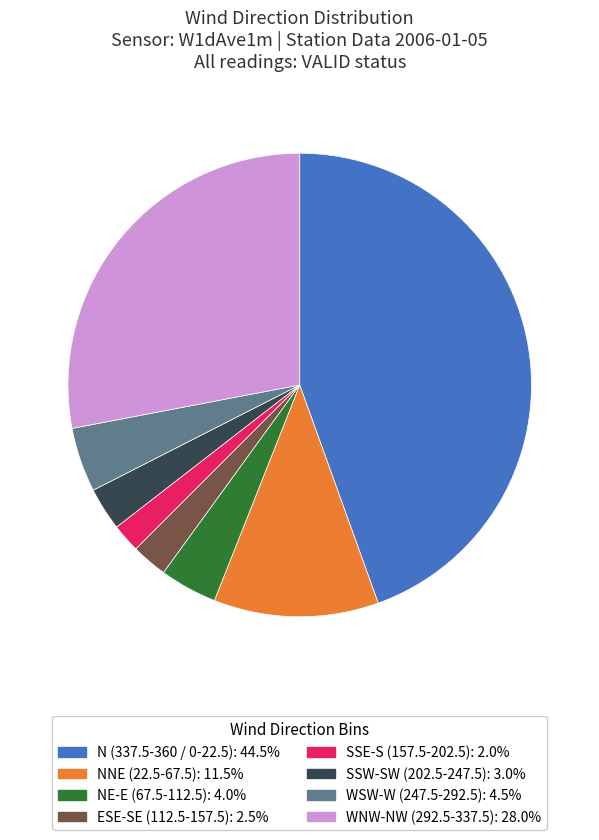

How many segments does this pie chart have?

8